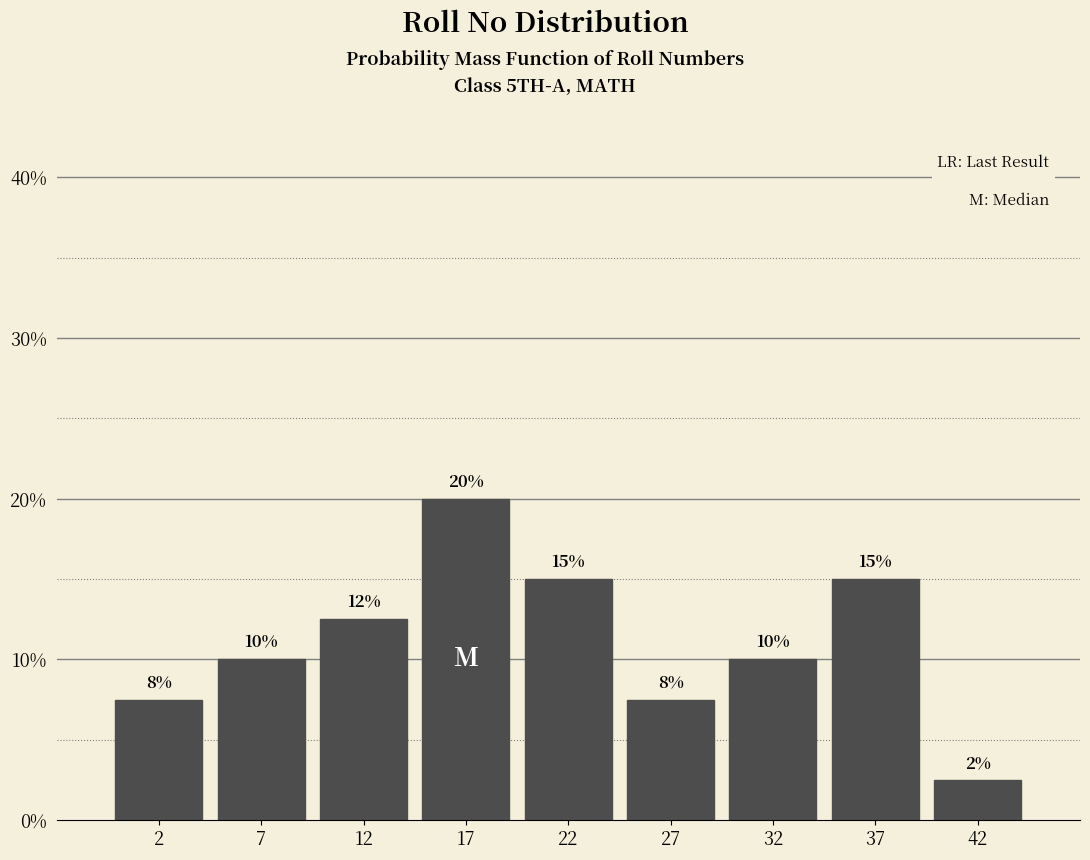

Over which range of the x-axis is the bar tallest?

15 to 20